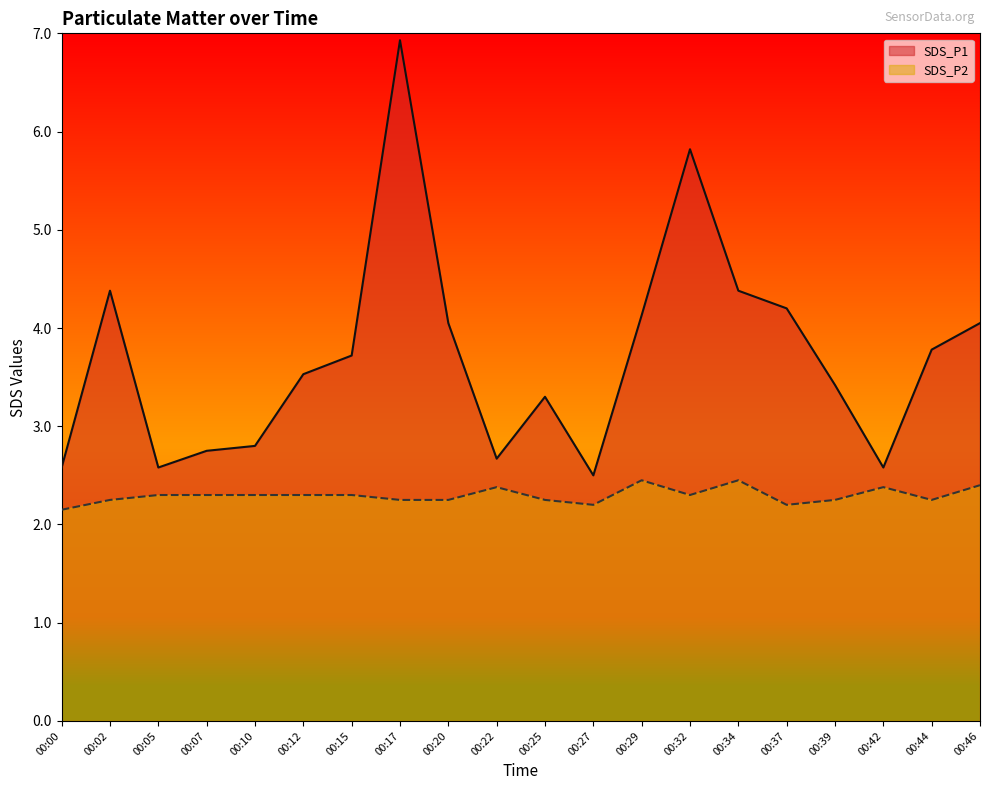

True or false: SDS_P2 and SDS_P1 intersect in this chart.

False